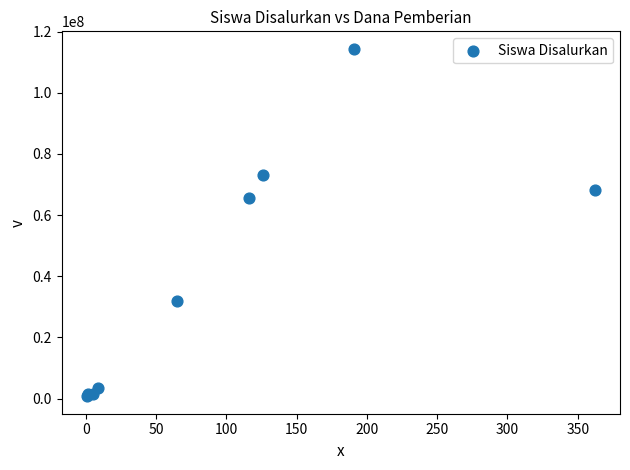

What Y value in the scatter plot is closest to 57562500?

65625000